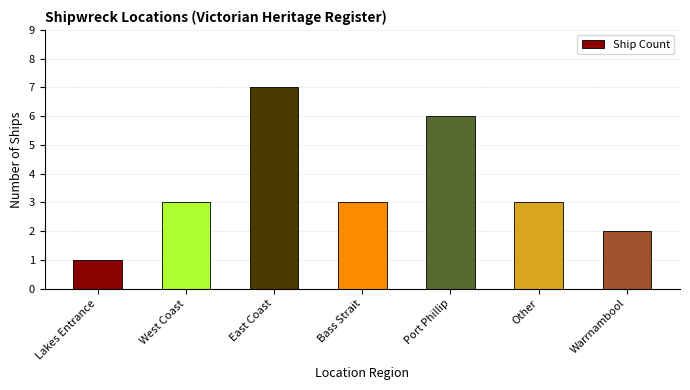

The value at West Coast is 3. True or false?

True